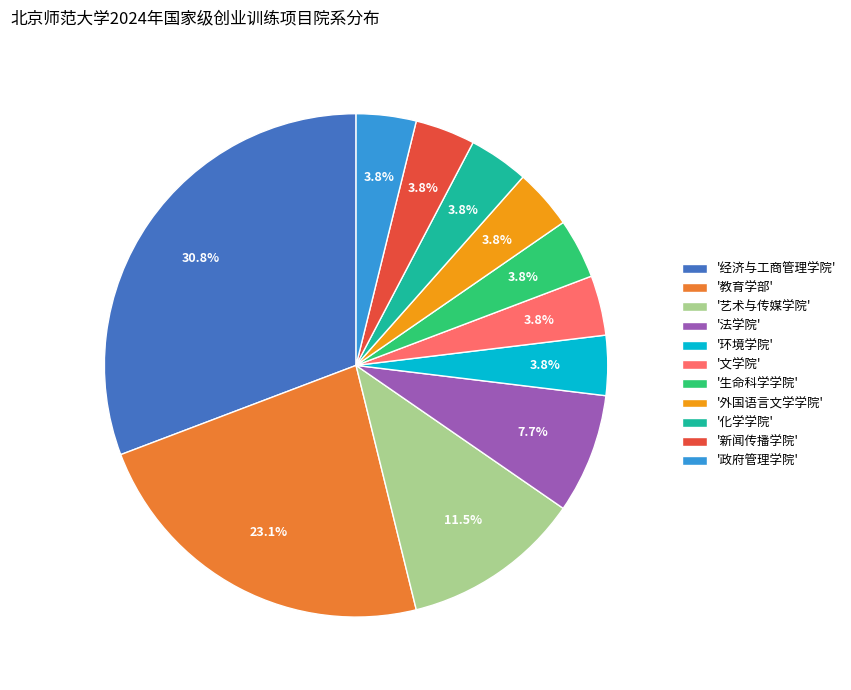

Is there any slice that represents more than half of the pie?

No